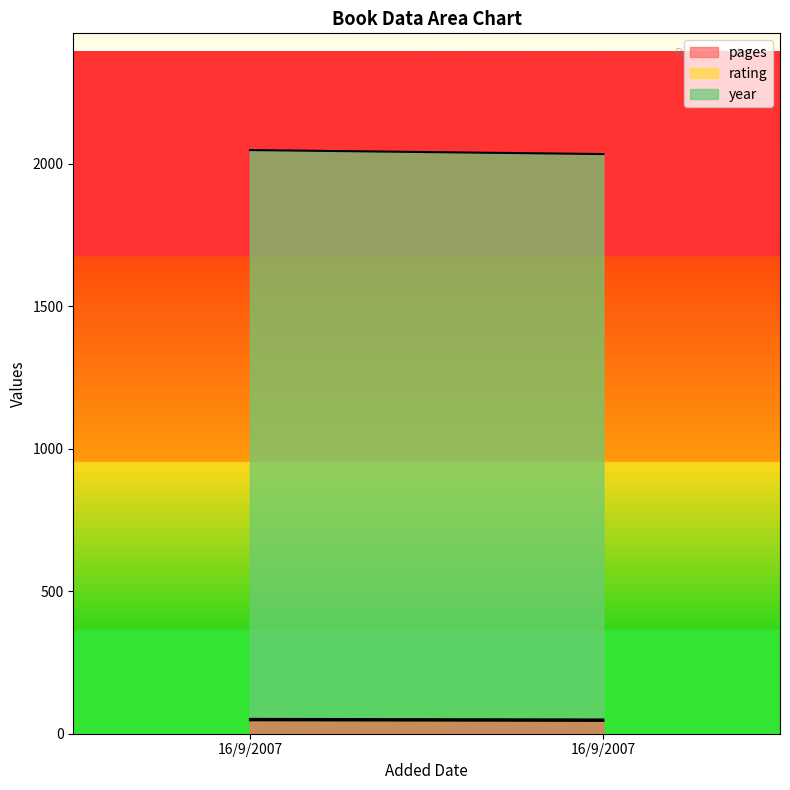

Which has a higher value, 16/9/2007 or 16/9/2007?

16/9/2007